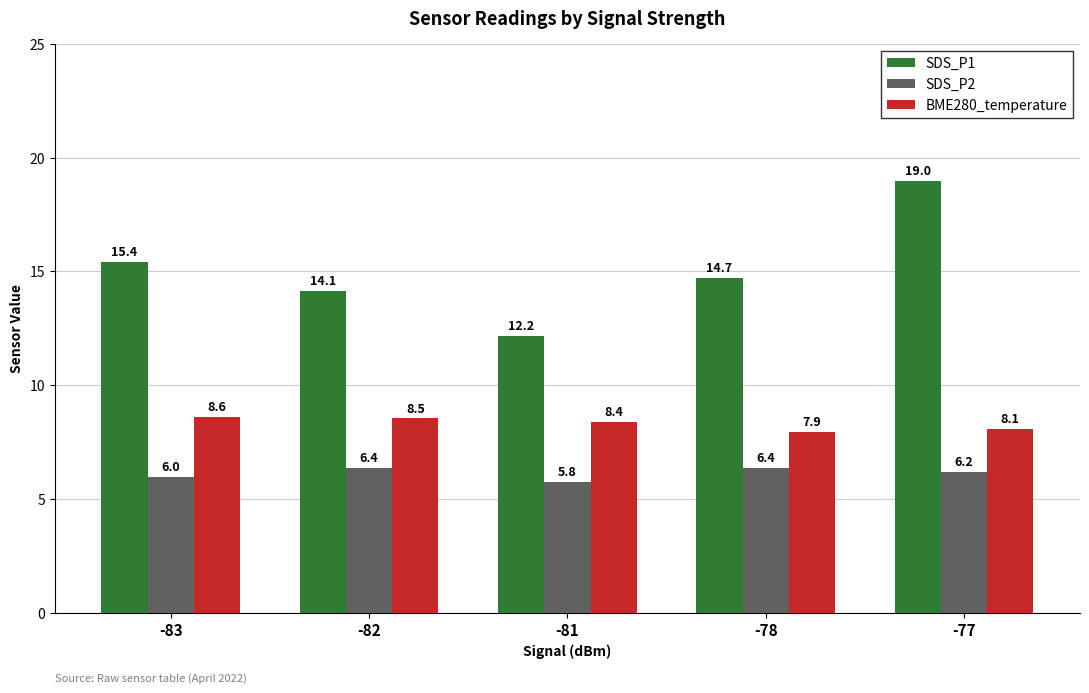

What is the value of the SDS_P1 bar at the 3rd from the left?

12.2